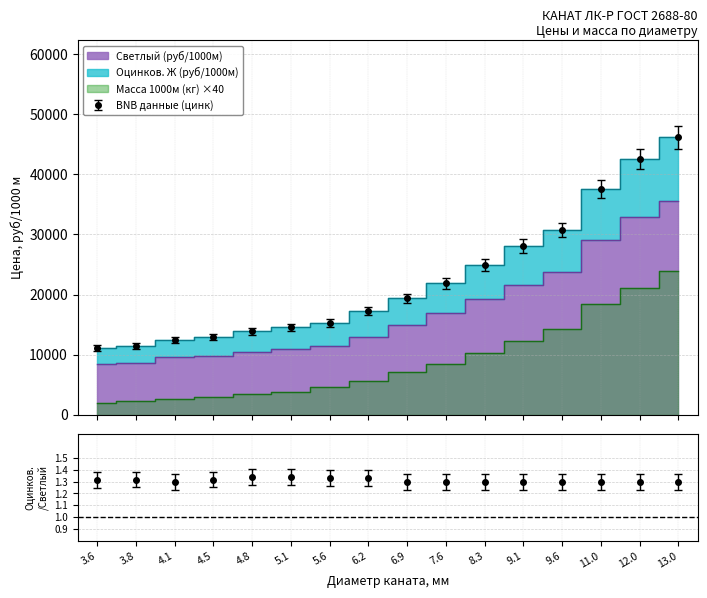

What is the label of the 12th point from the left?

9.1